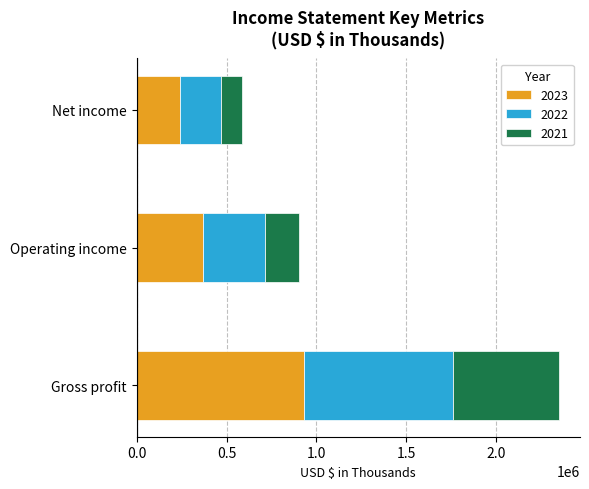

The 2023 series shows 1669524 at Gross profit. True or false?

False